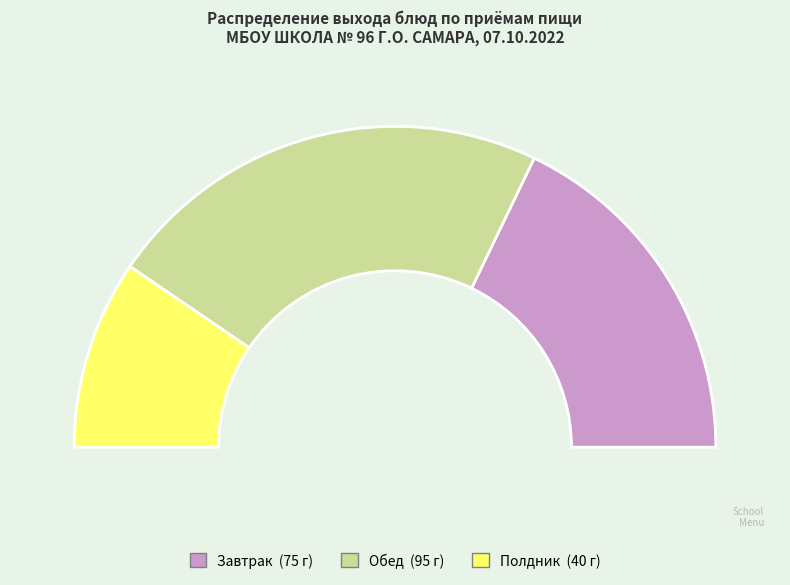

What is the total percentage of Завтрак and Обед?

81.0%